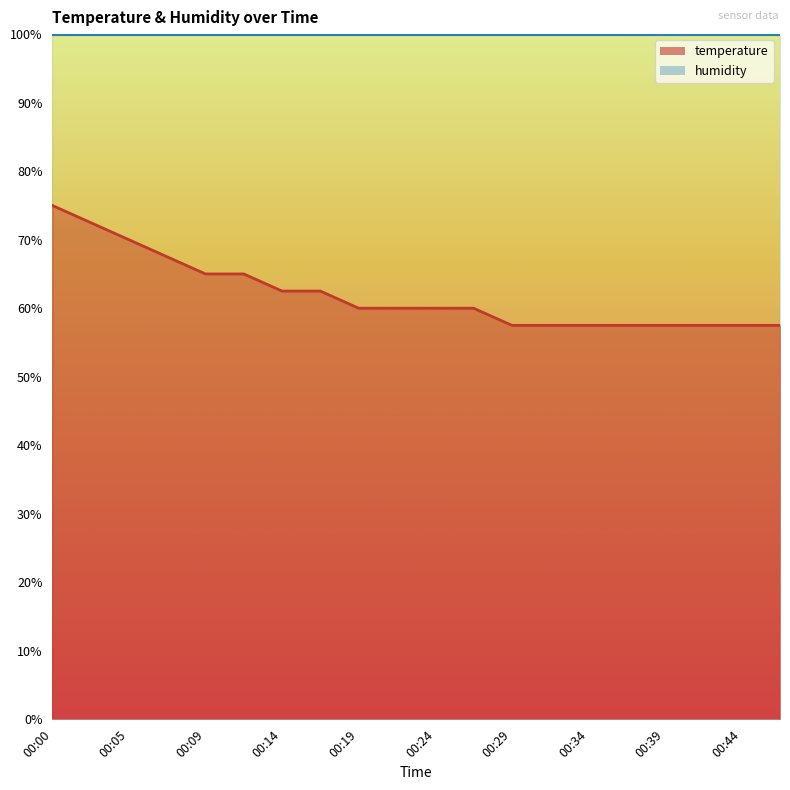

Where does the data first go above 59?

00:00